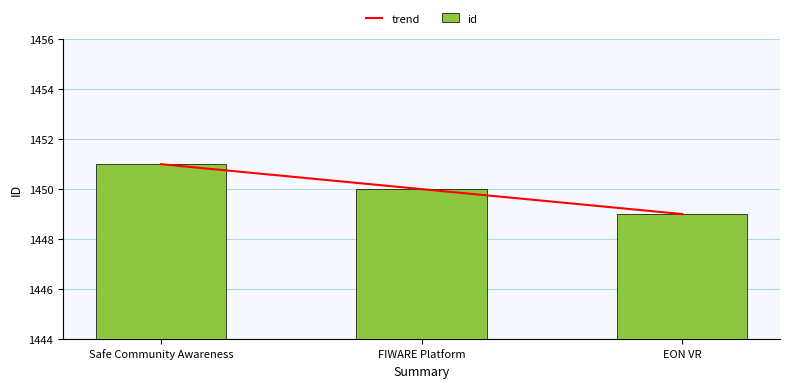

What value does the trend series have at Safe Community Awareness?

1451